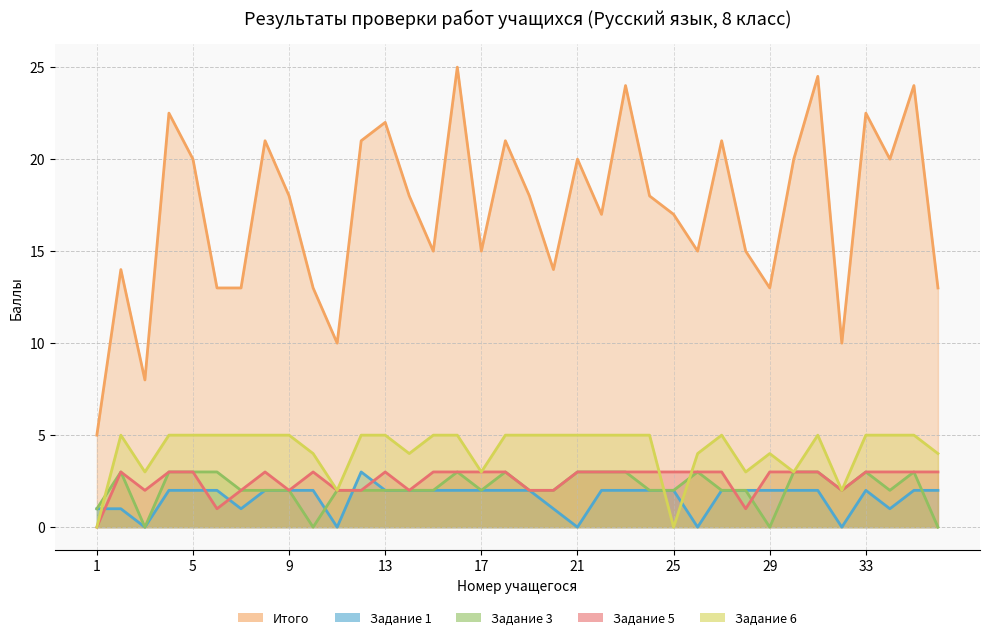

Is it true that Итого equals 18.7 at 10?

False